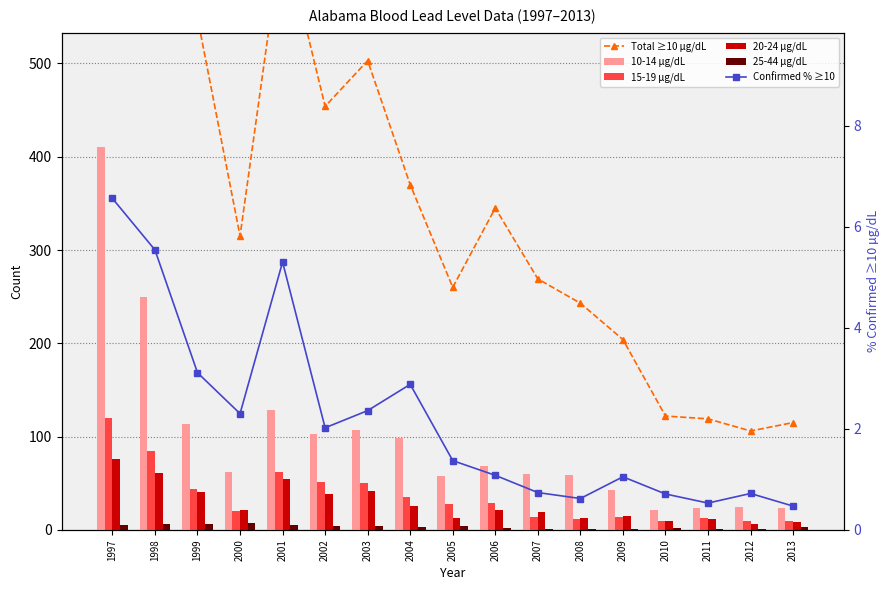

Rank the categories by Total ≥10 µg/dL value from highest to lowest.

1997, 1998, 2001, 1999, 2003, 2002, 2004, 2006, 2000, 2007, 2005, 2008, 2009, 2010, 2011, 2013, 2012